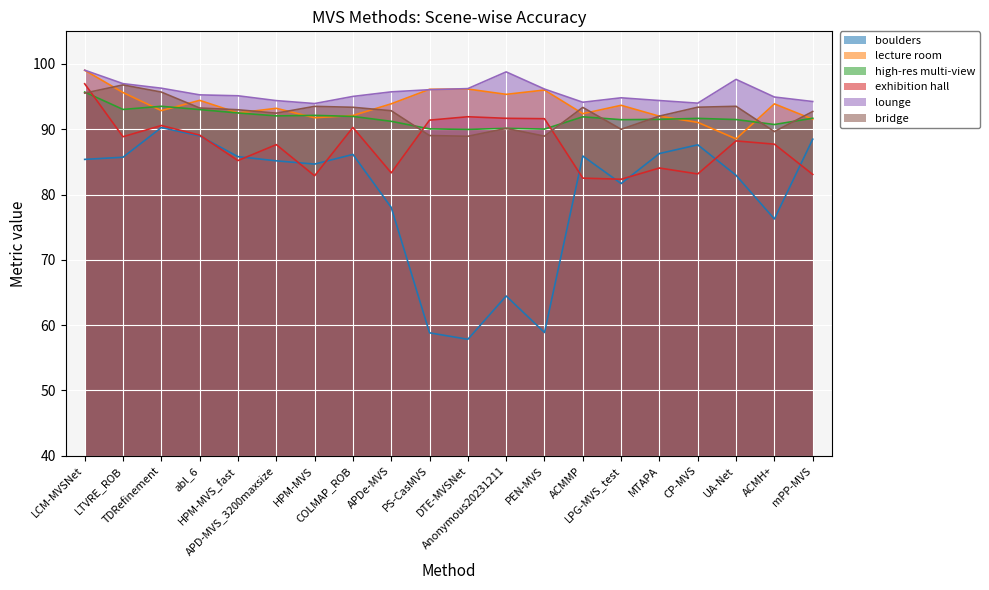

How many lines are shown in the chart?

6